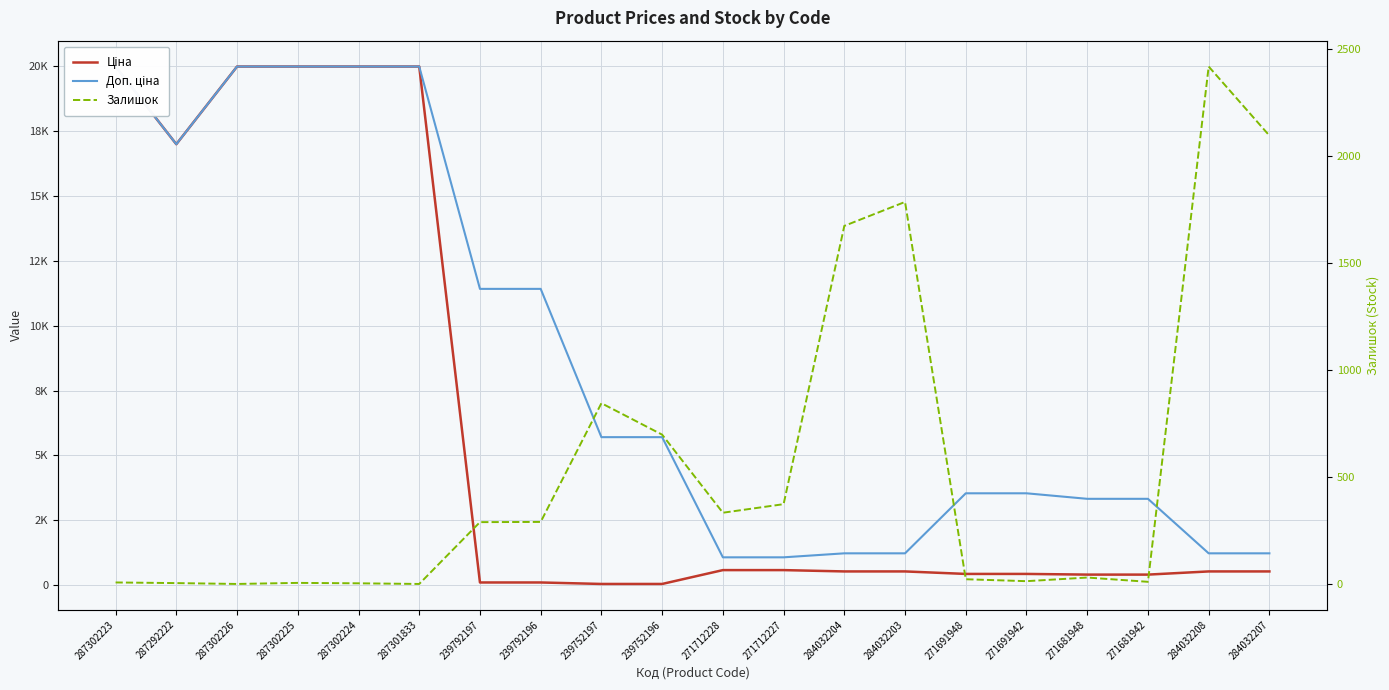

What are all the series names shown in the legend?

Ціна, Доп. ціна, Залишок